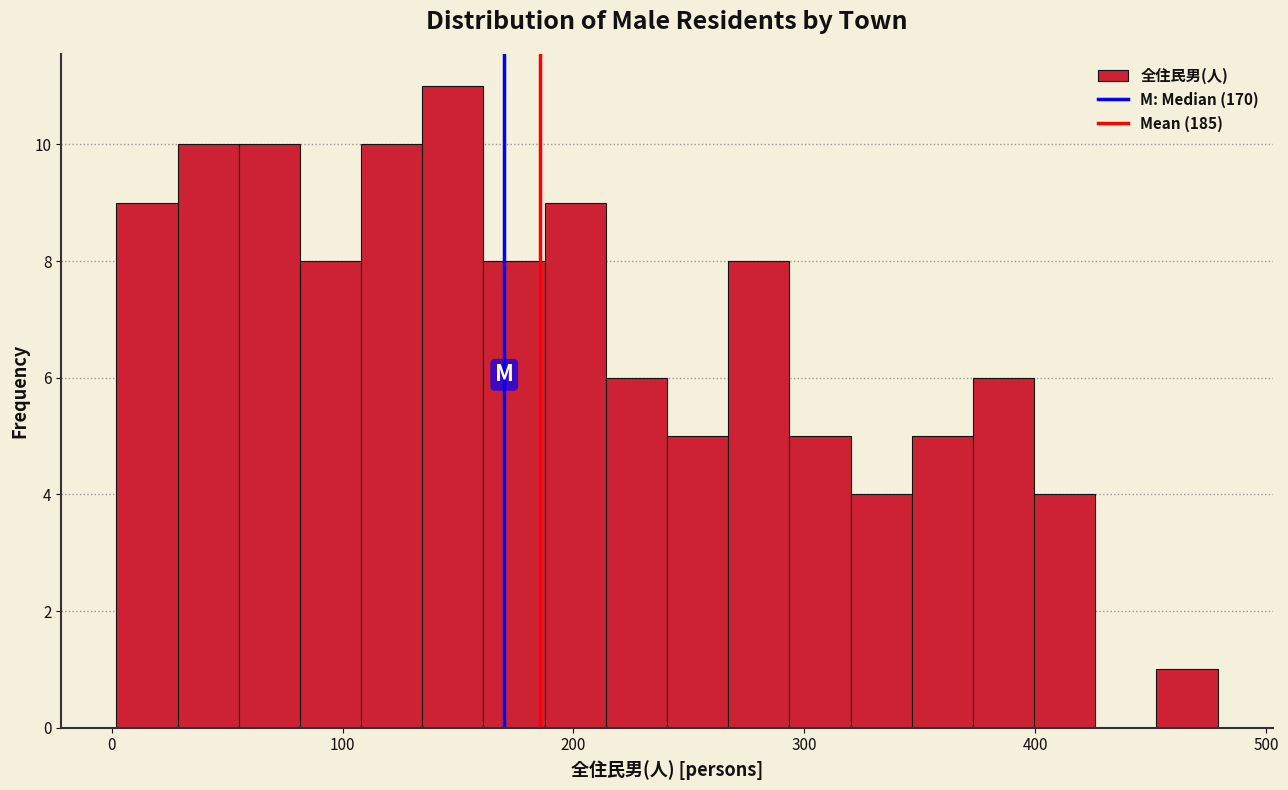

Read against the x-axis, roughly where is the centre of the tallest bar?

150